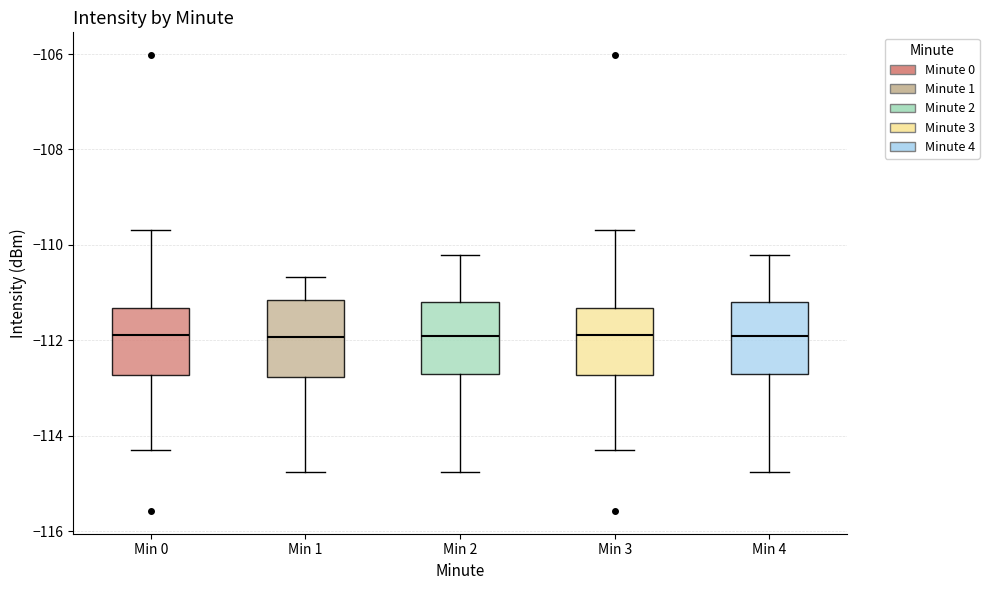

Where is the upper edge of the box for Min 3 on the y-axis? The values are not printed on the chart, so give them approximately, as read against the axis.

-111.4